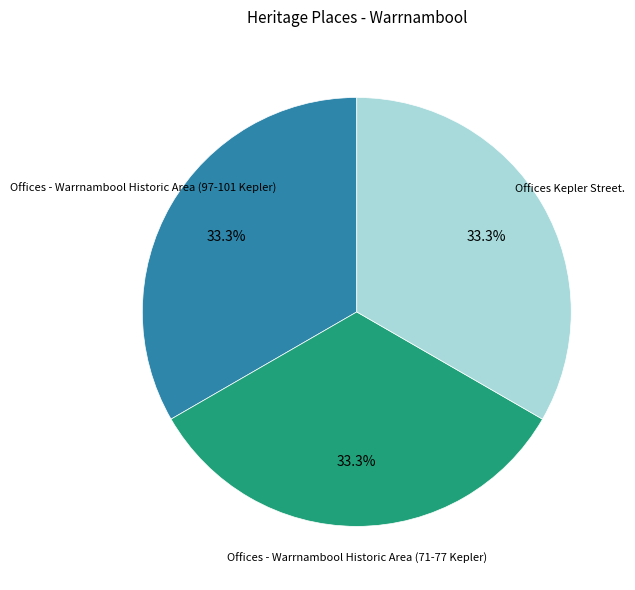

Does any single category account for the majority?

No